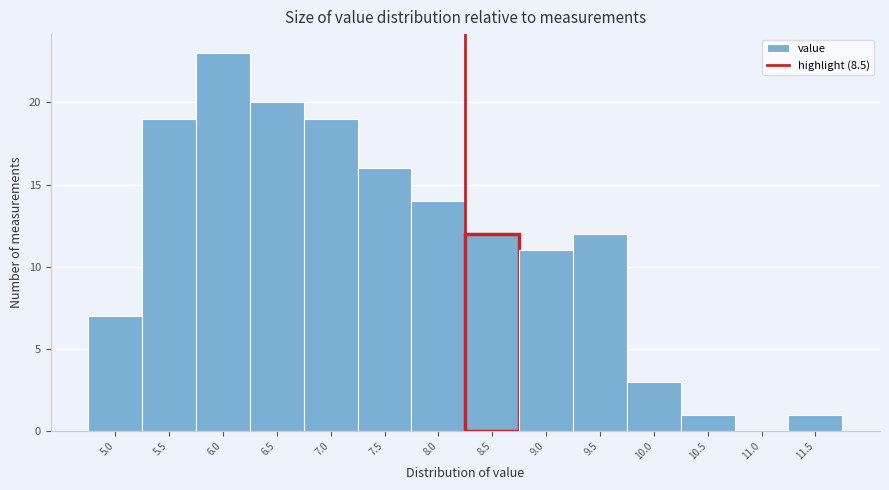

Reading left to right, what are all the values shown in this chart?

5.0=7	5.5=19	6.0=23	6.5=20	7.0=19	7.5=16	8.0=14	8.5=12	9.0=11	9.5=12	10.0=3	10.5=1	11.0=0	11.5=1